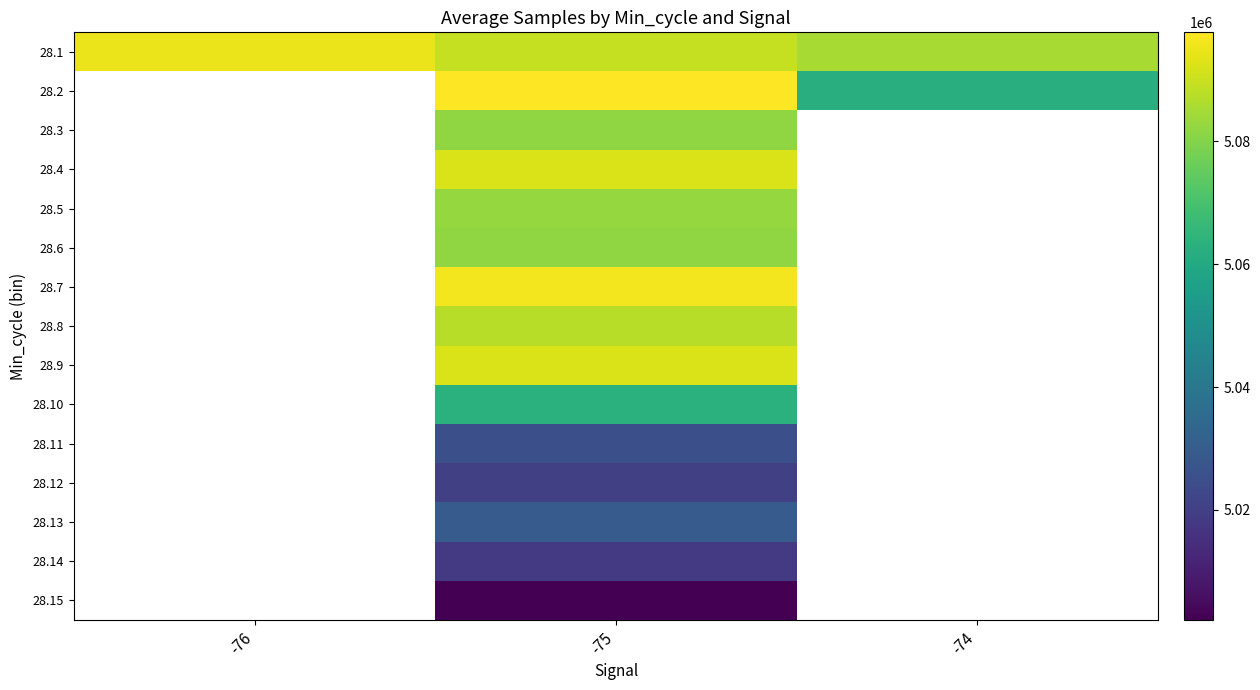

What is the maximum value for 28.1?

5095090.0